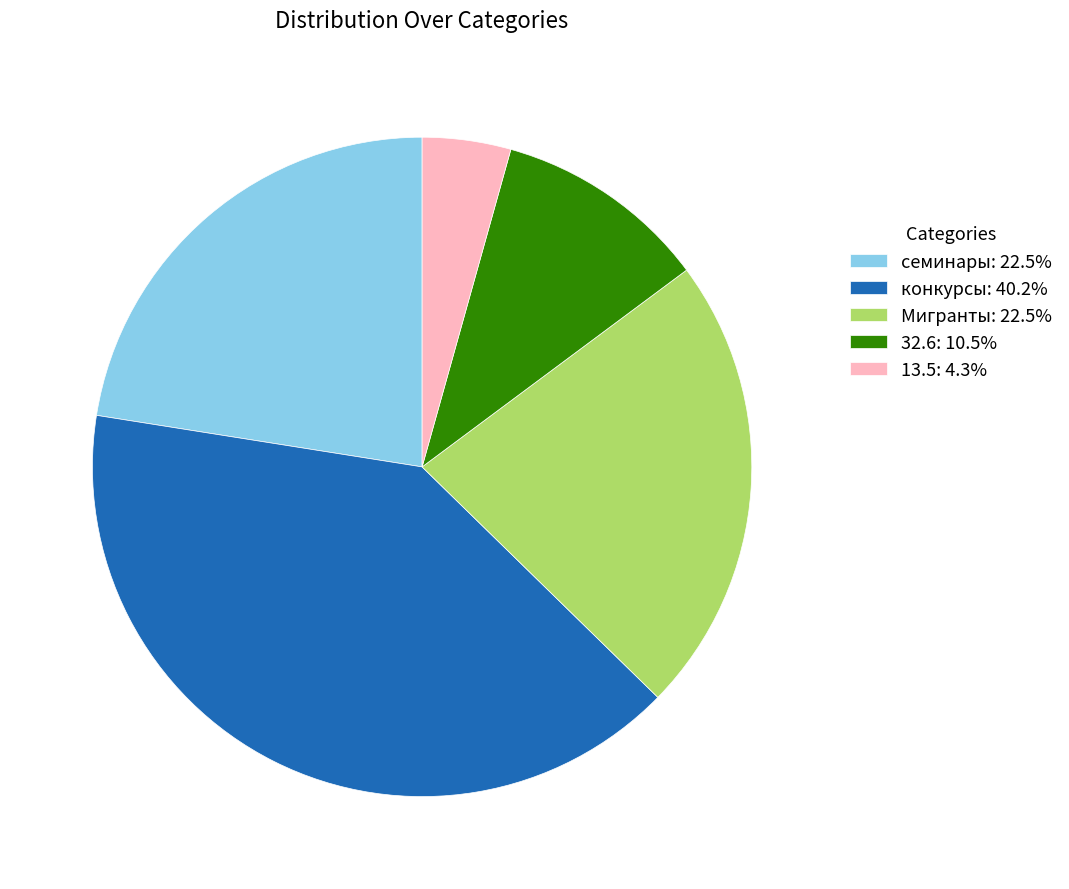

Is there a majority slice in this chart?

No